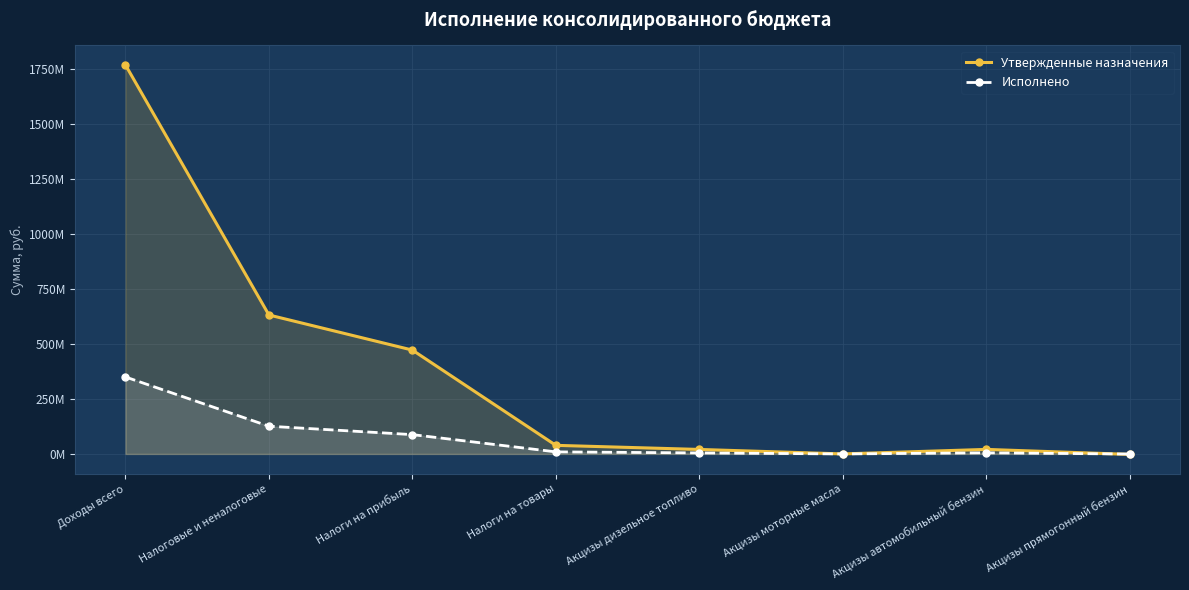

Rank the series by their average value, from highest to lowest.

Утвержденные назначения, Исполнено